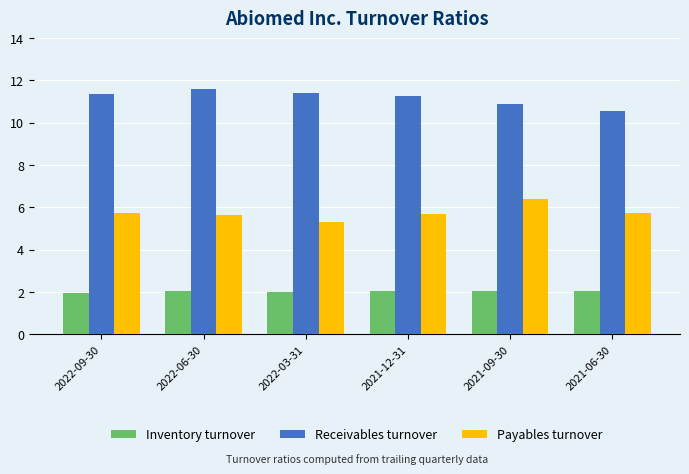

What is the label of the 4th bar from the right?

2022-03-31